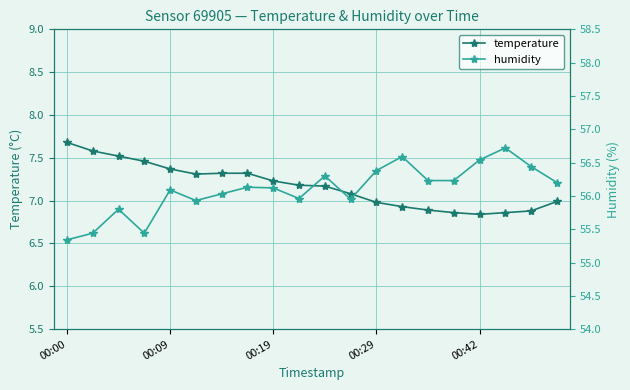

How many lines are shown in the chart?

2